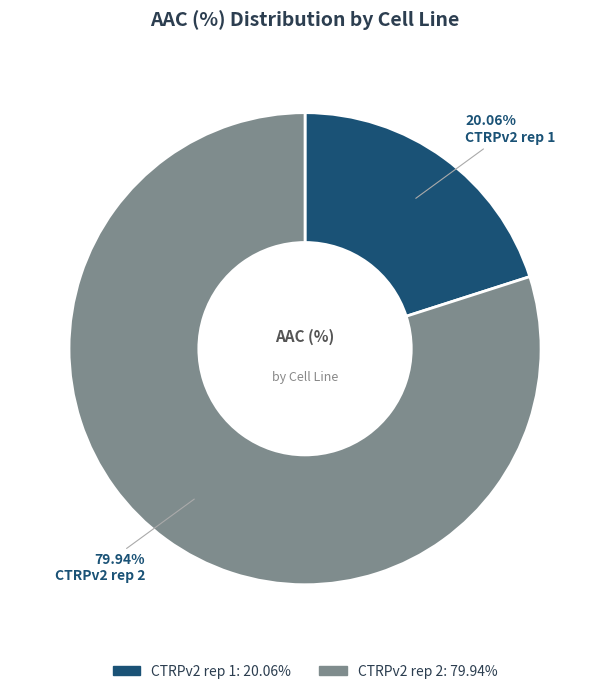

To the nearest percent, what is the difference between the CTRPv2 rep 2 and CTRPv2 rep 1 slice percentages?

60%